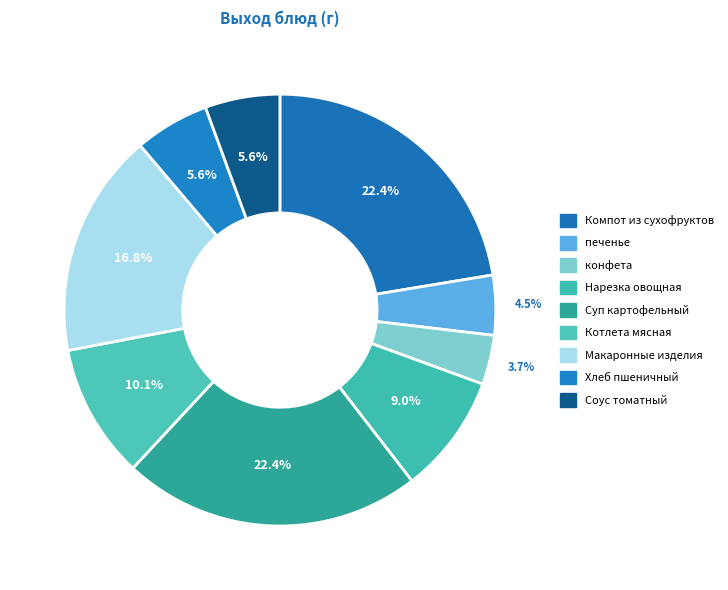

Which slice is the largest?

Компот из сухофруктов